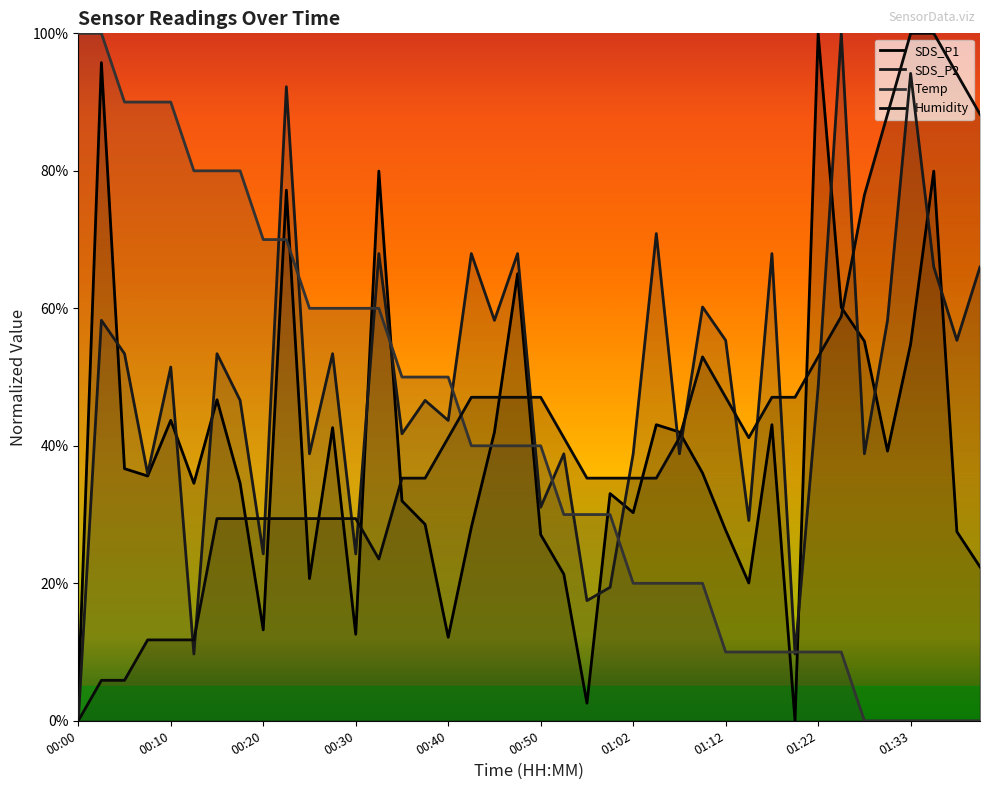

What is the total value across all series at 01:07?

1.4